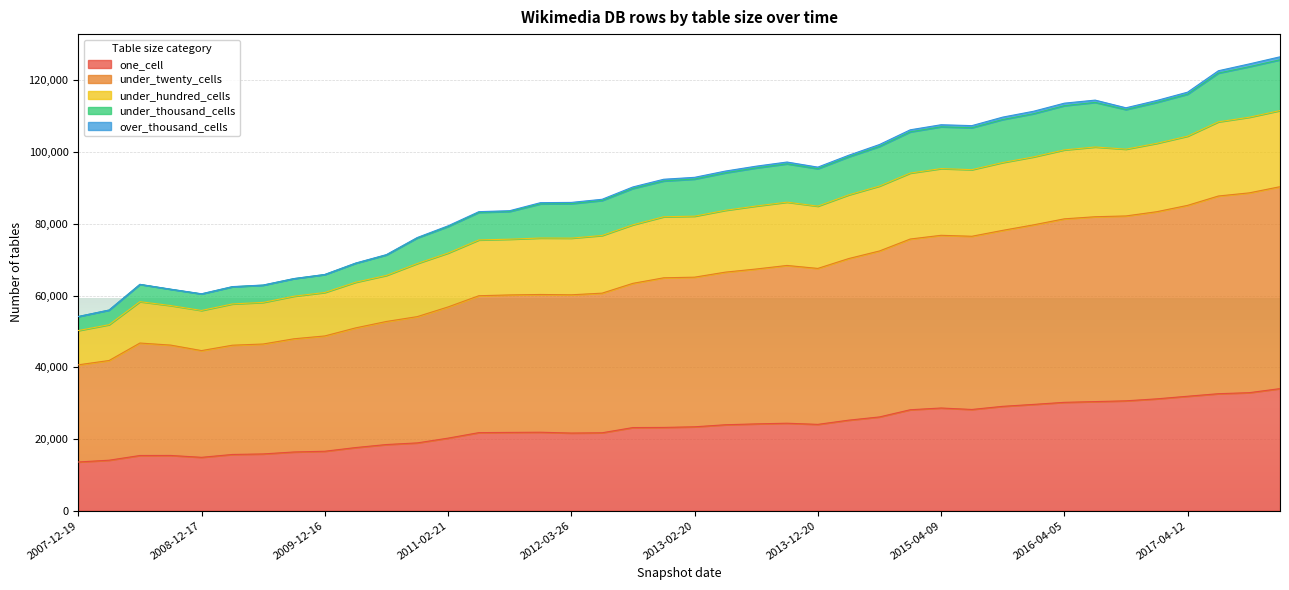

What is the label of the 3rd point from the left?

2008-06-27